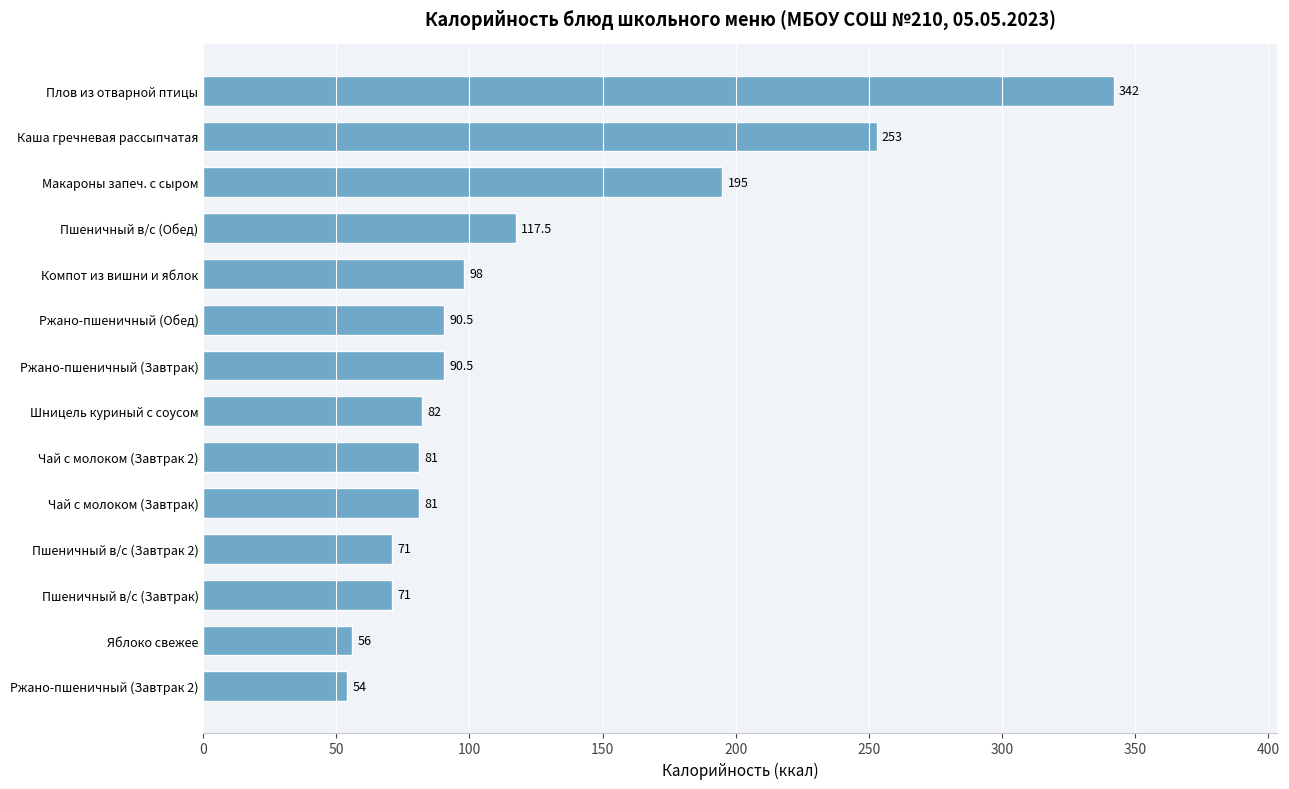

At which label is the value closest to 198?

Макароны запеч. с сыром